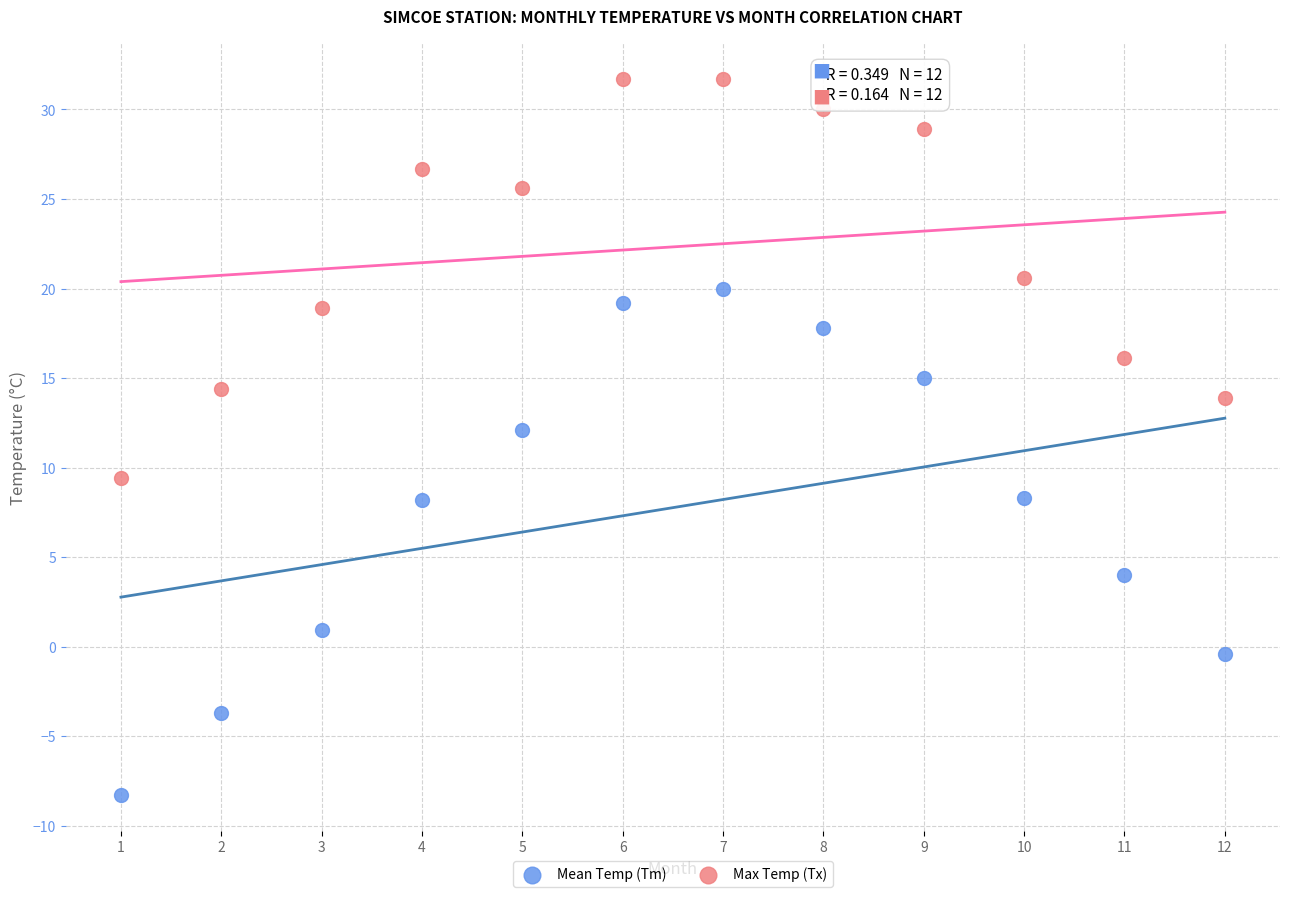

Which series contains the lowest Y value?

Mean Temp (Tm)